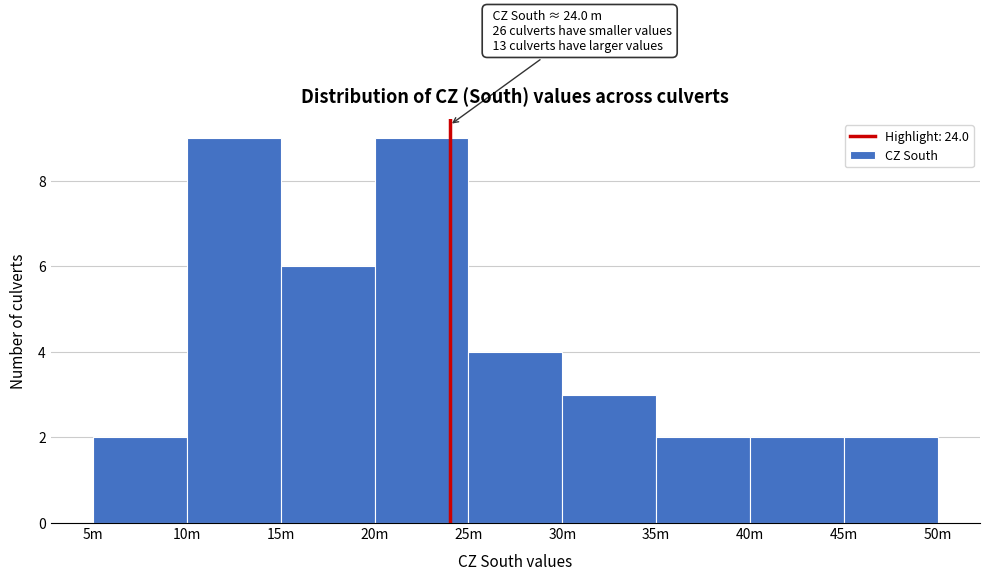

Reading right to left, list all the values displayed in this chart.

2	2	2	3	4	9	6	9	2